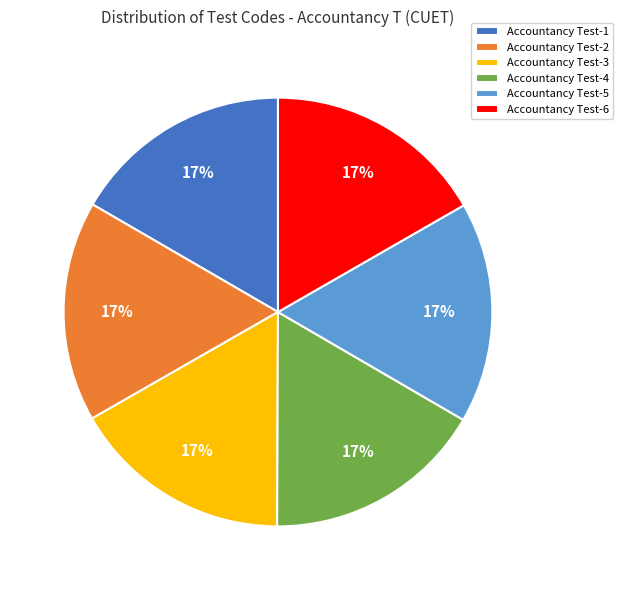

What is the ratio of the value at Accountancy Test-4 to the value at Accountancy Test-3?

1.0